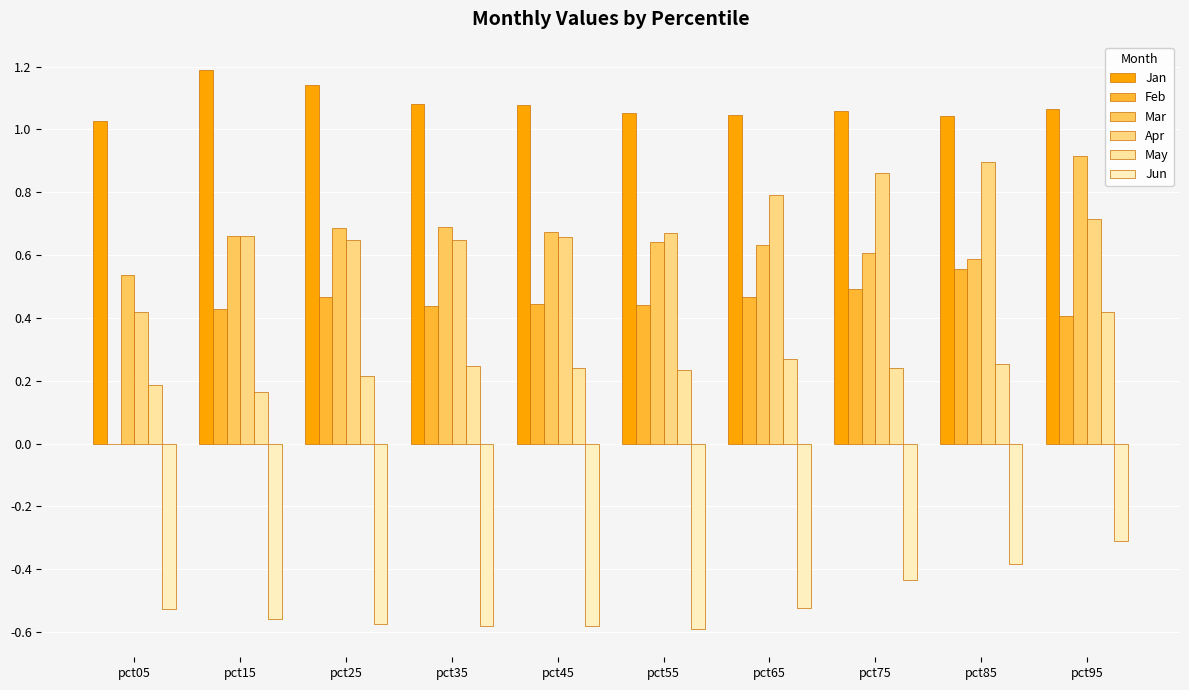

Are the bars horizontal?

No